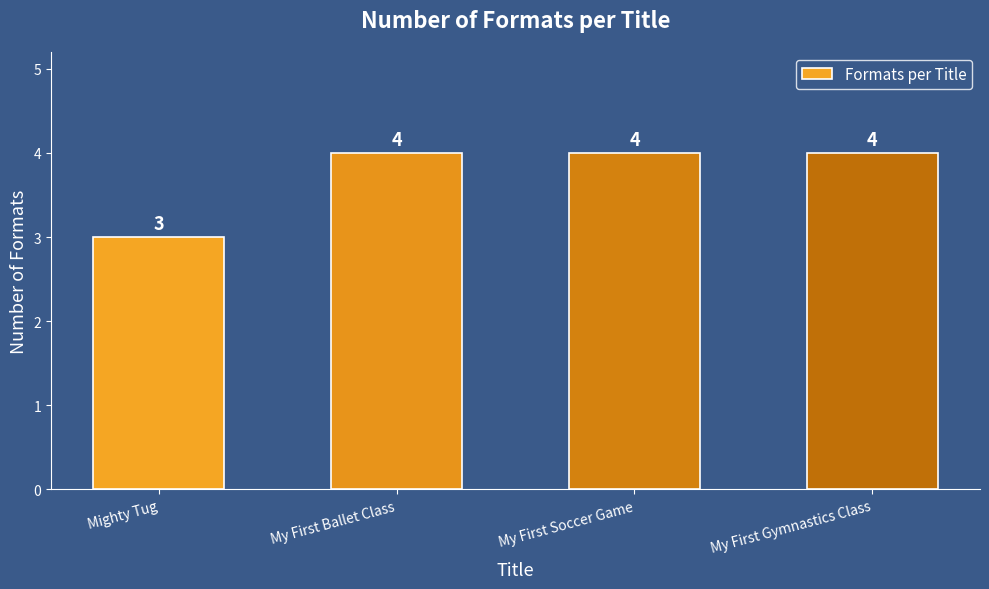

True or false: the data shows 2 at My First Ballet Class.

False